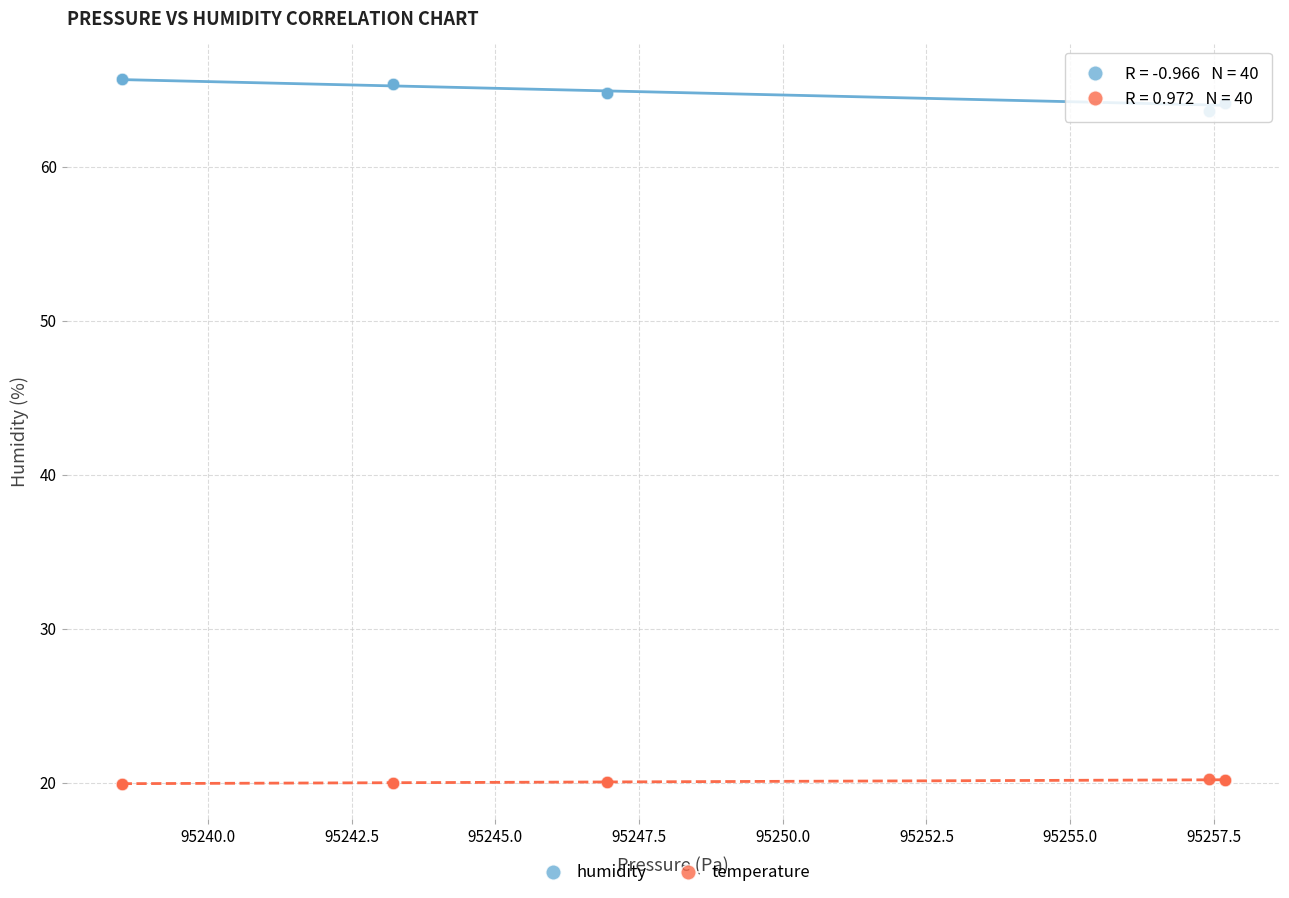

Which series reaches the maximum Y coordinate?

humidity